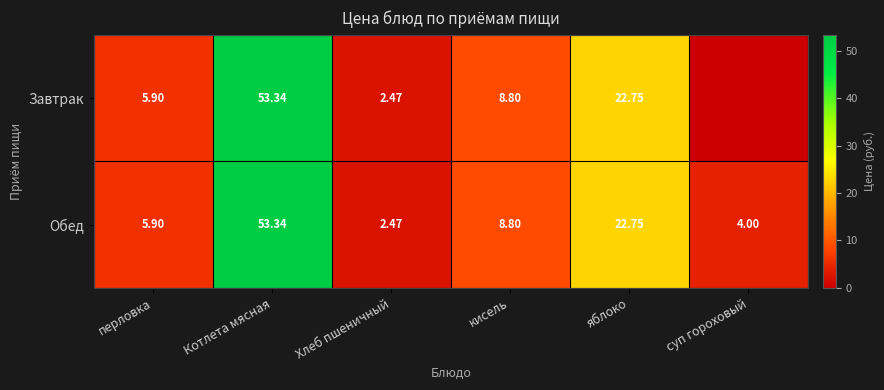

Where is Обед nearest to the value 27?

яблоко